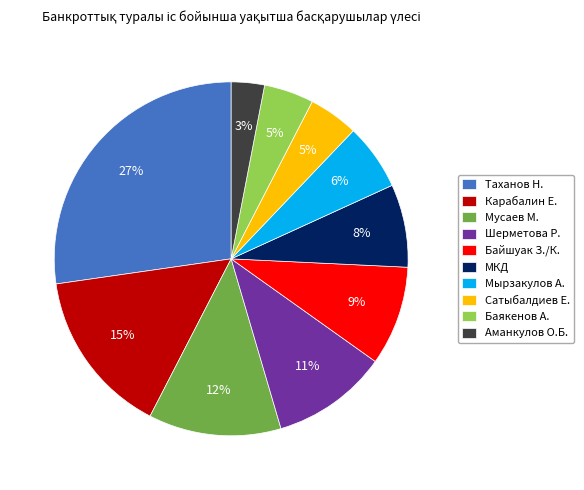

To the nearest percent, what is the combined percentage of Байшуак З./К. and Мырзакулов А.?

15%